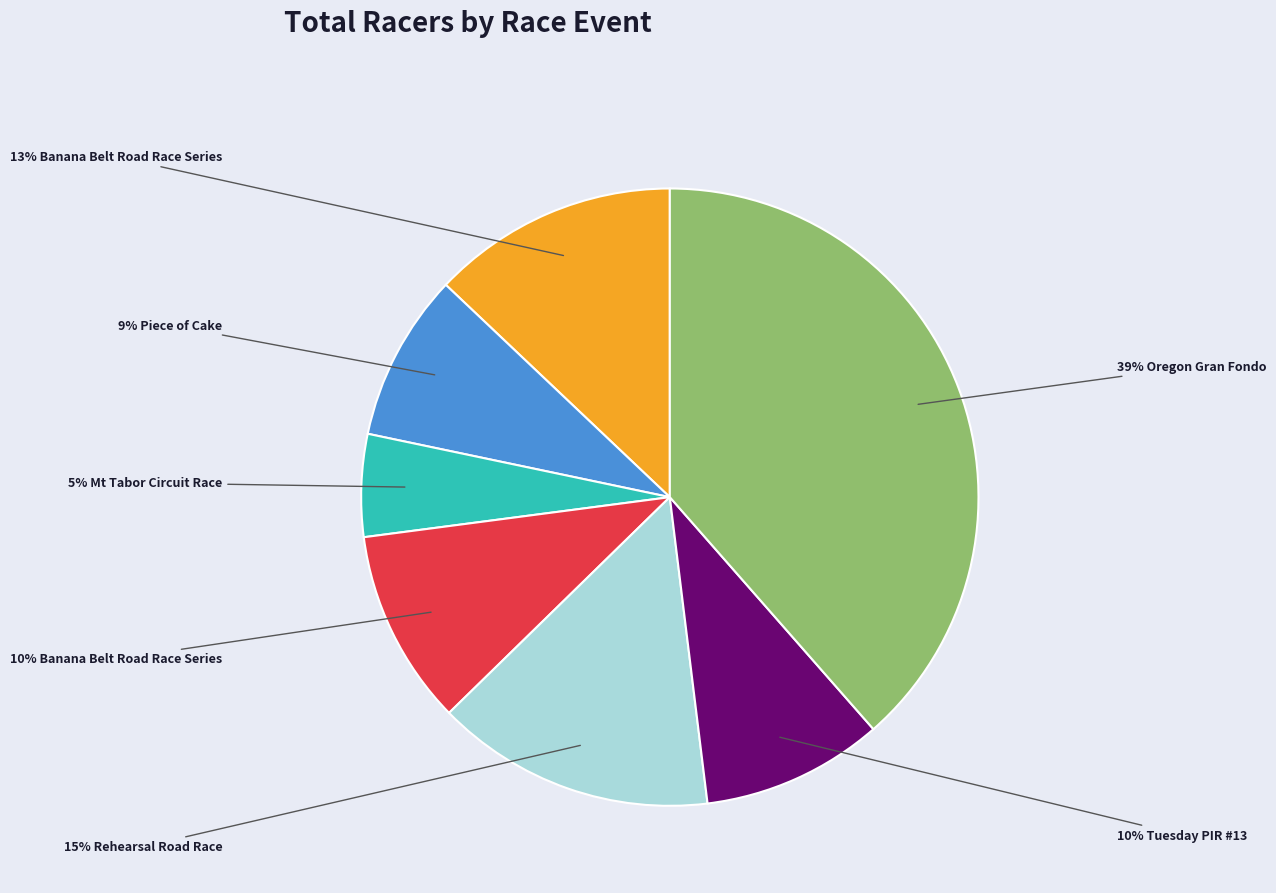

Is there any slice that represents more than half of the pie?

No